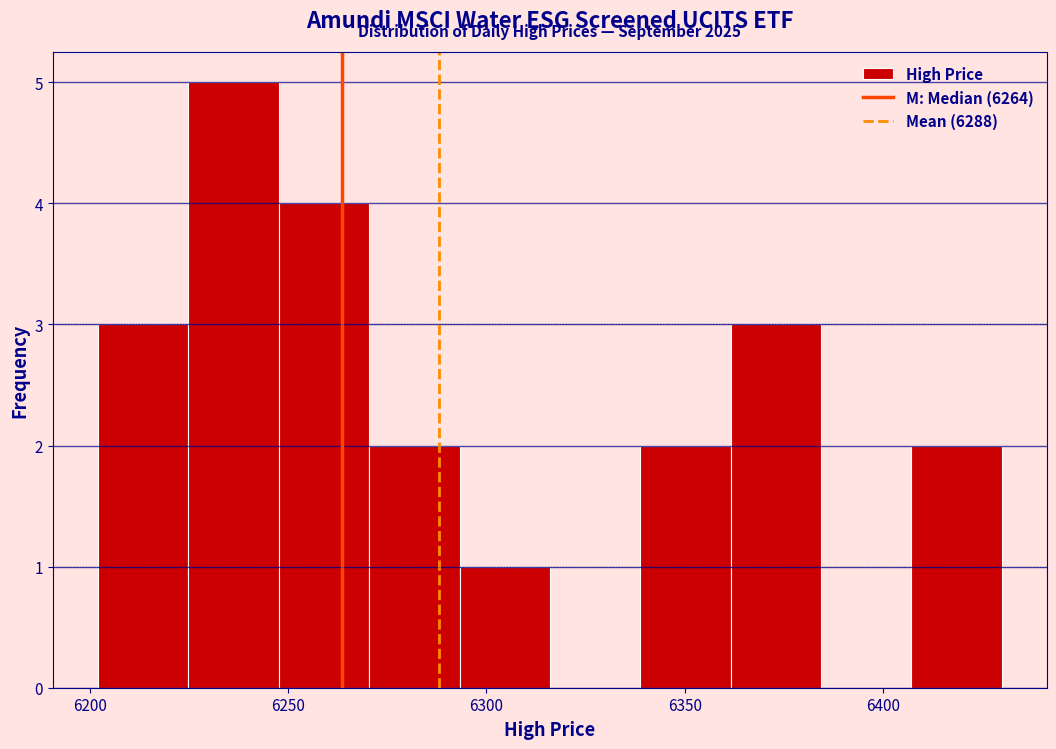

Over which range of the x-axis is the bar tallest?

6225 to 6250